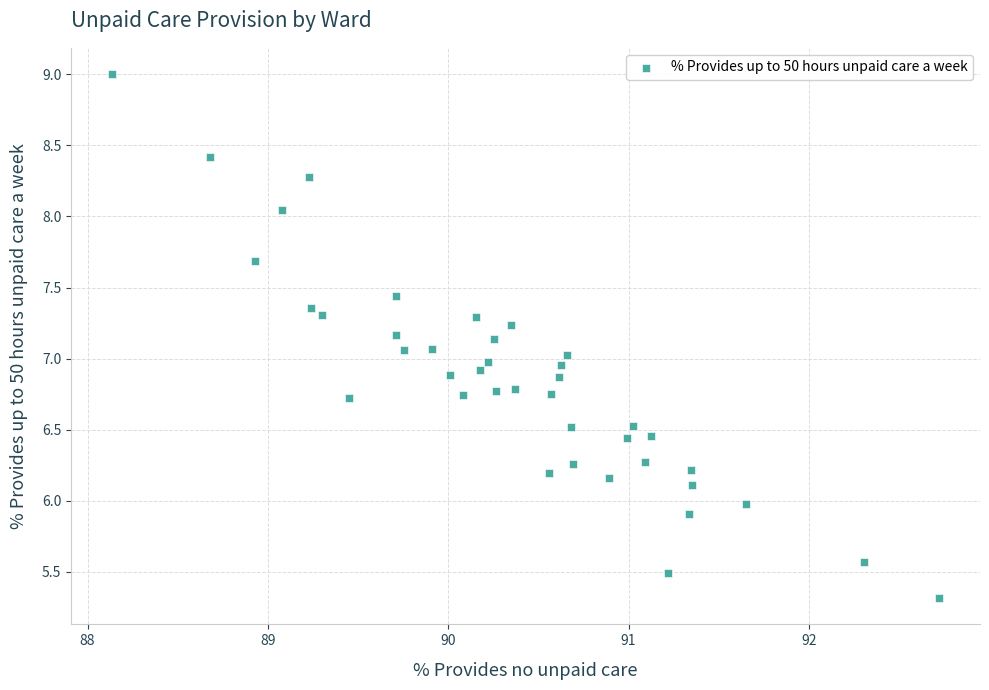

What is the range of Y values (max minus min)?

3.7